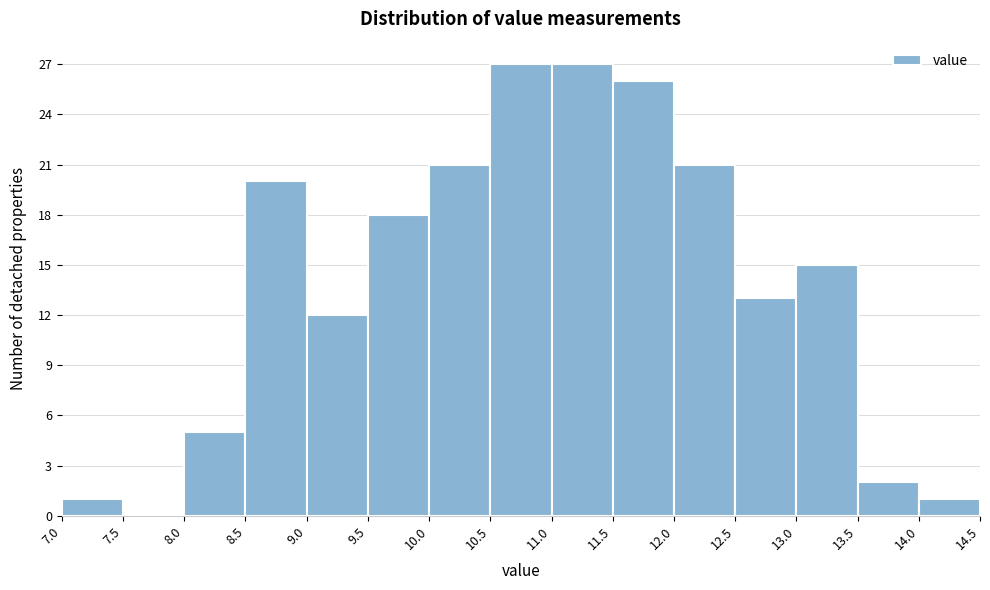

What is the height of the bar covering 14.0 to 14.5 on the x-axis? The values are not printed on the chart, so give them approximately, as read against the axis.

1